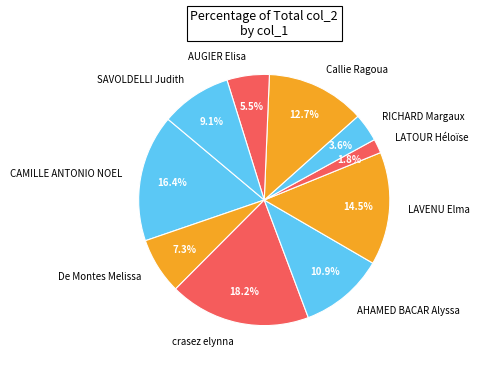

To the nearest percent, what percentage of the pie is RICHARD Margaux?

4%